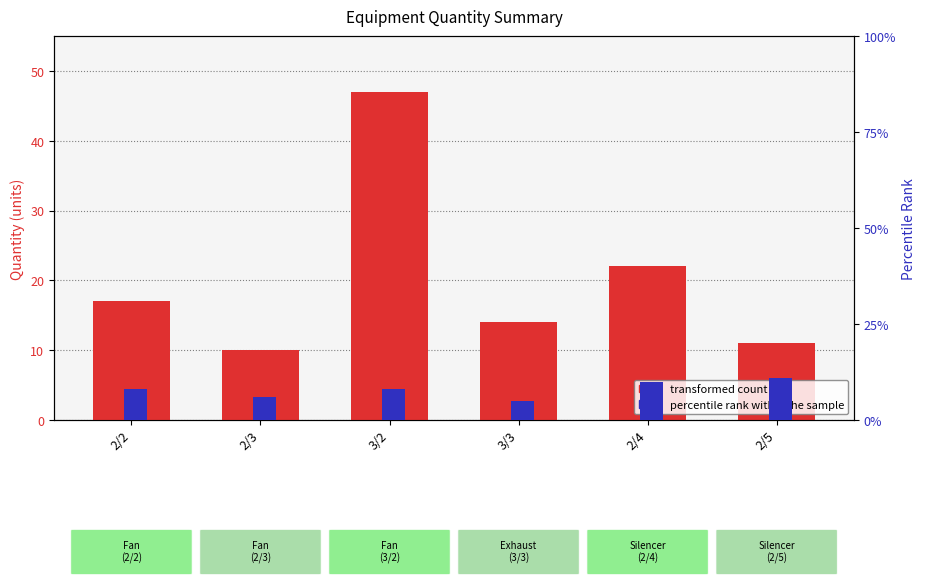

At 2/2, list the series in order from smallest to largest.

percentile rank within the sample, transformed count